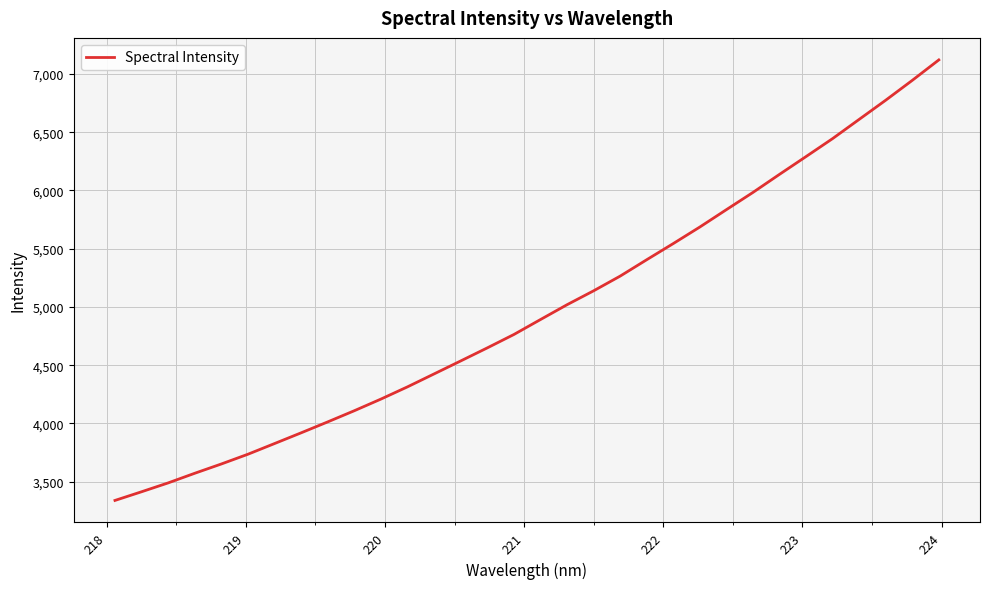

What is the minimum value shown in the chart?

3339.2